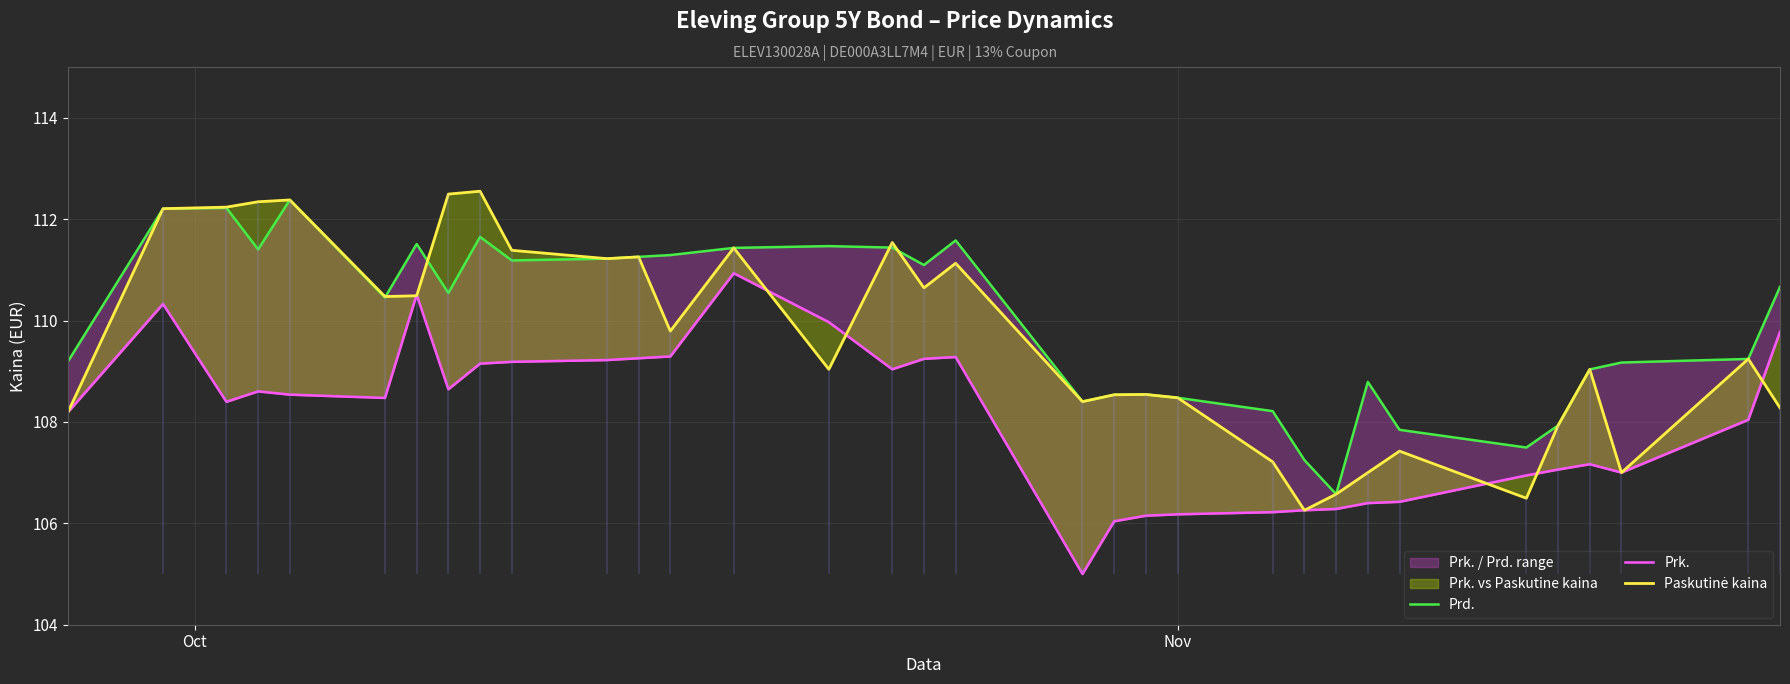

What is the difference between the maximum and second lowest values in the Paskutinė kaina series?

6.1